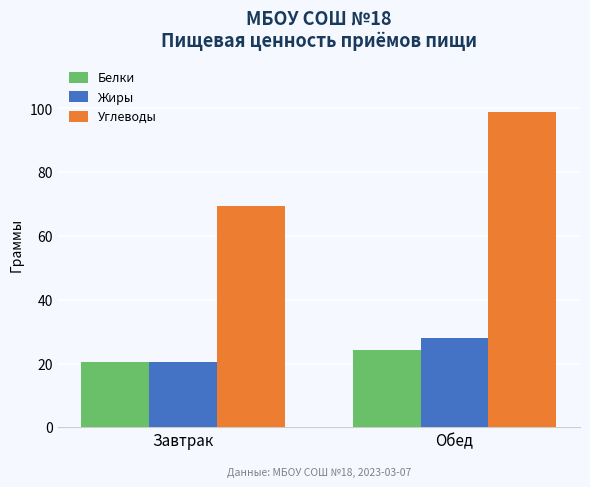

Is it true that Белки equals 24.3 at Обед?

True